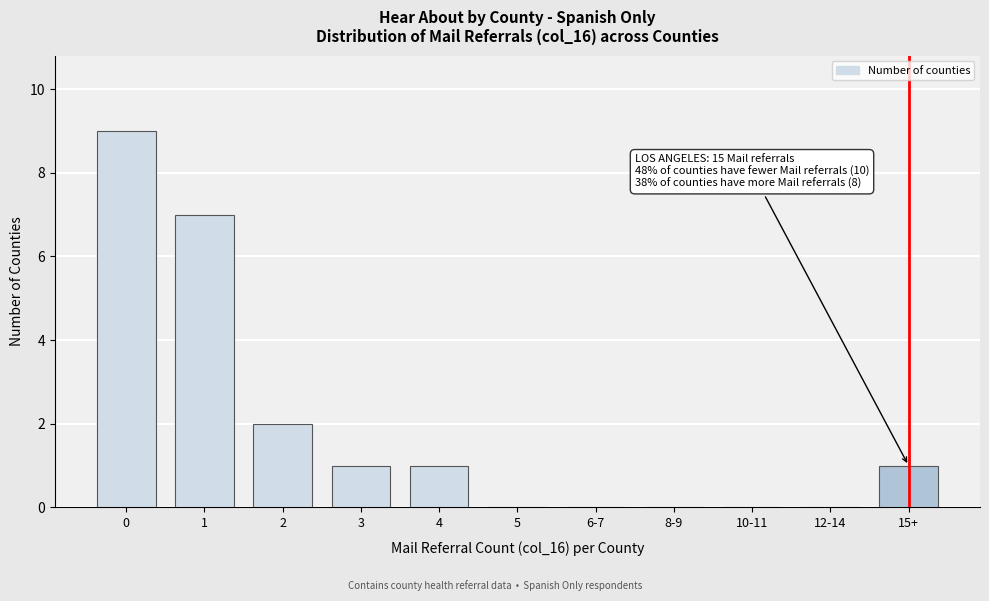

Reading left to right, transcribe all the data shown in this chart.

0=9	1=7	2=2	3=1	4=1	5=0	6-7=0	8-9=0	10-11=0	12-14=0	15+=1